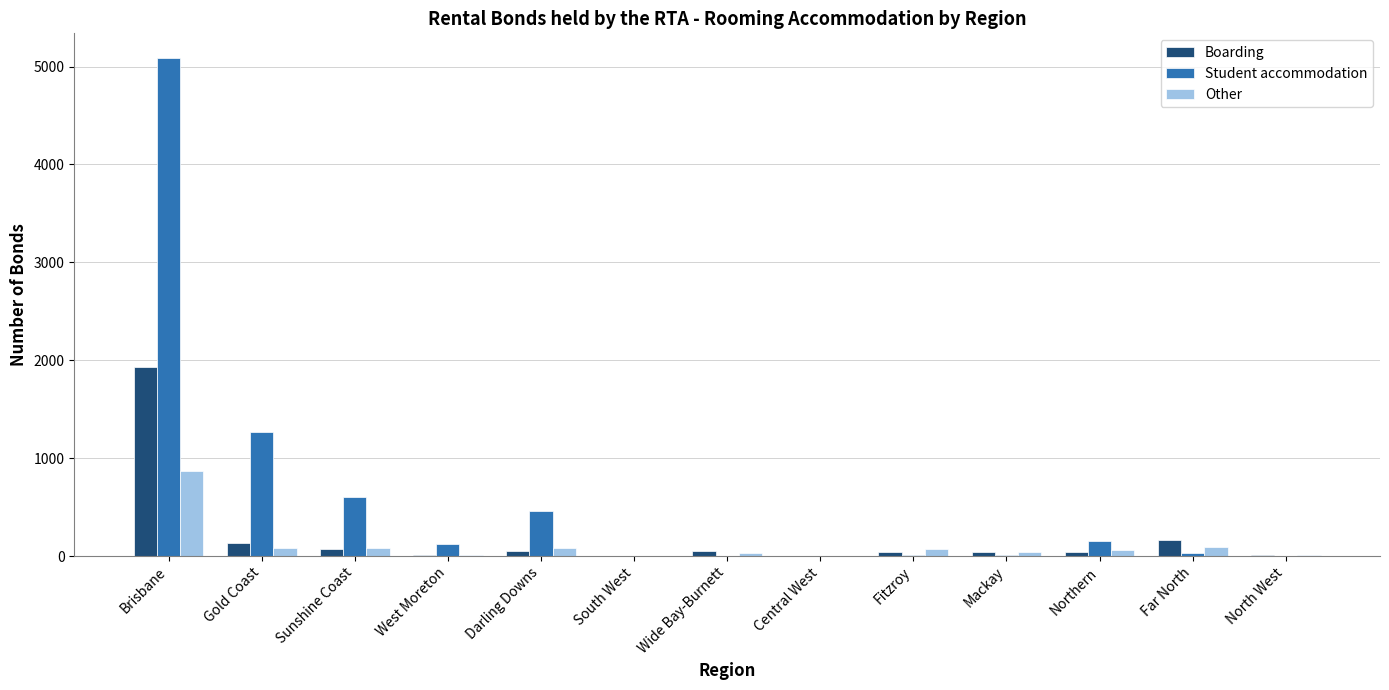

Which series changed the most between Sunshine Coast and West Moreton?

Student accommodation